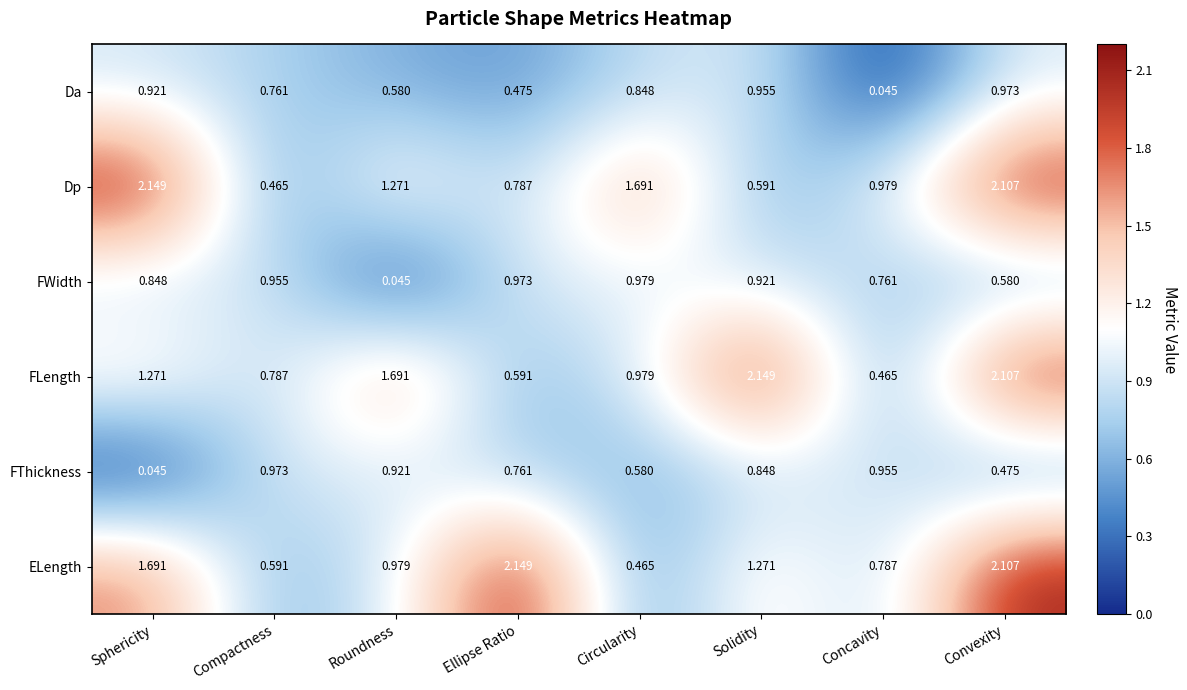

What is the total value across all series at Compactness?

4.5